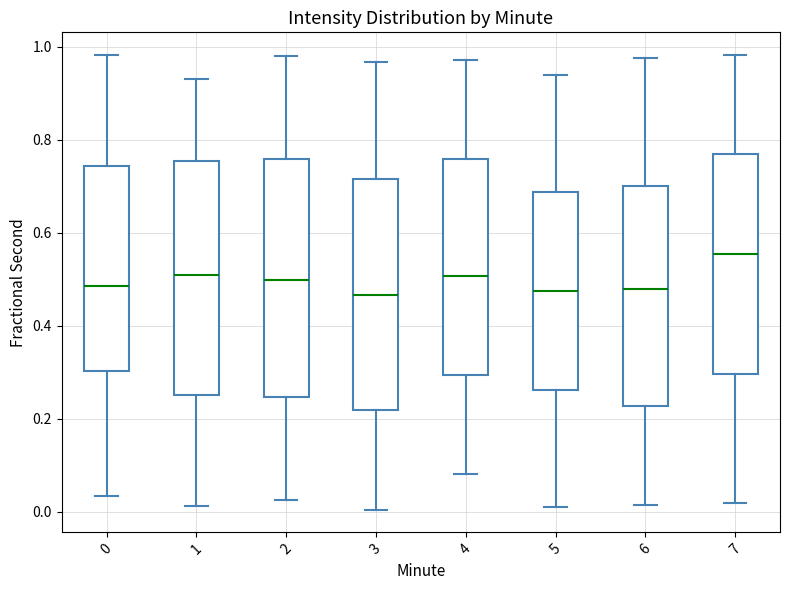

Which box's median line is the highest?

7